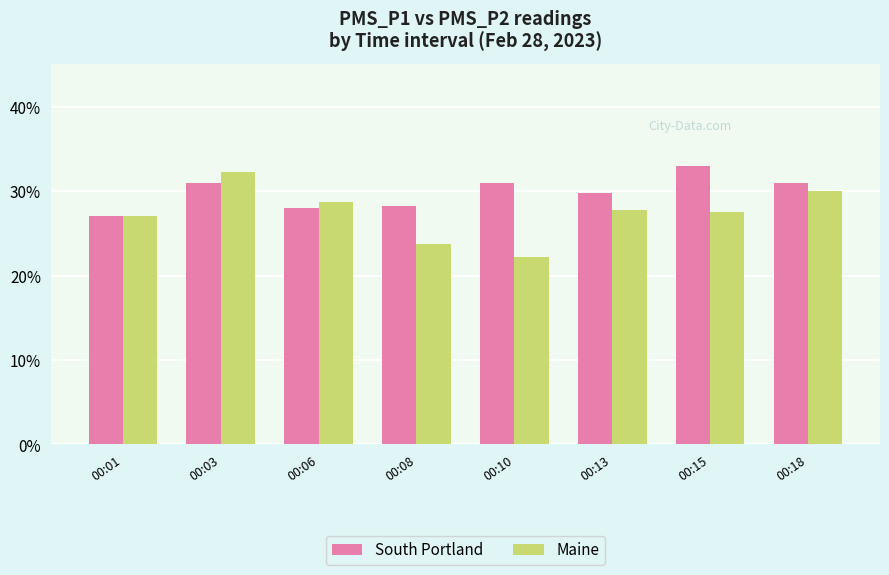

Which category has the lowest value in the Maine series?

00:10